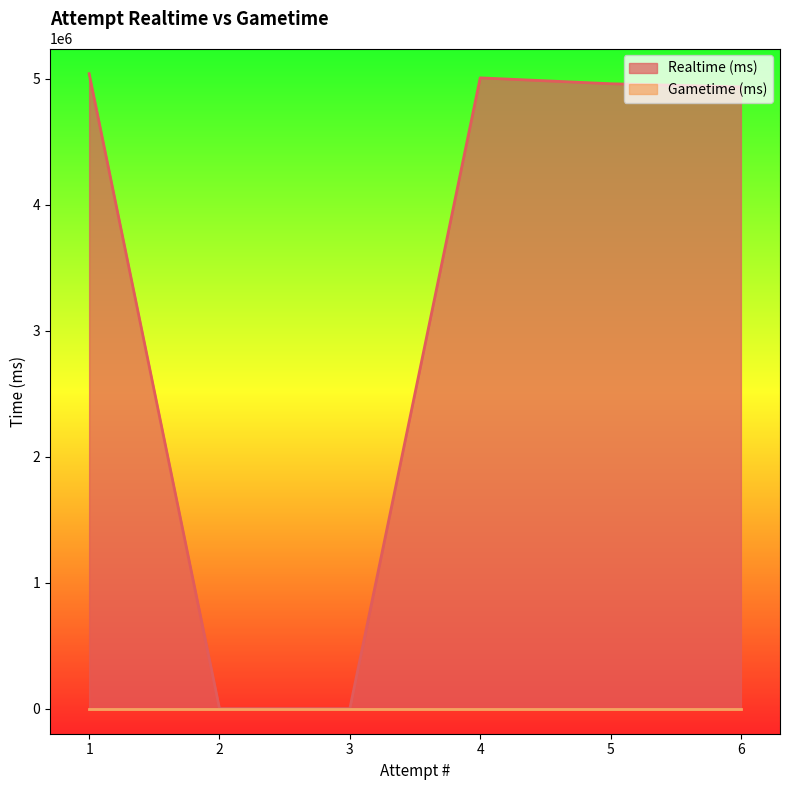

What is the greatest value displayed?

5040808